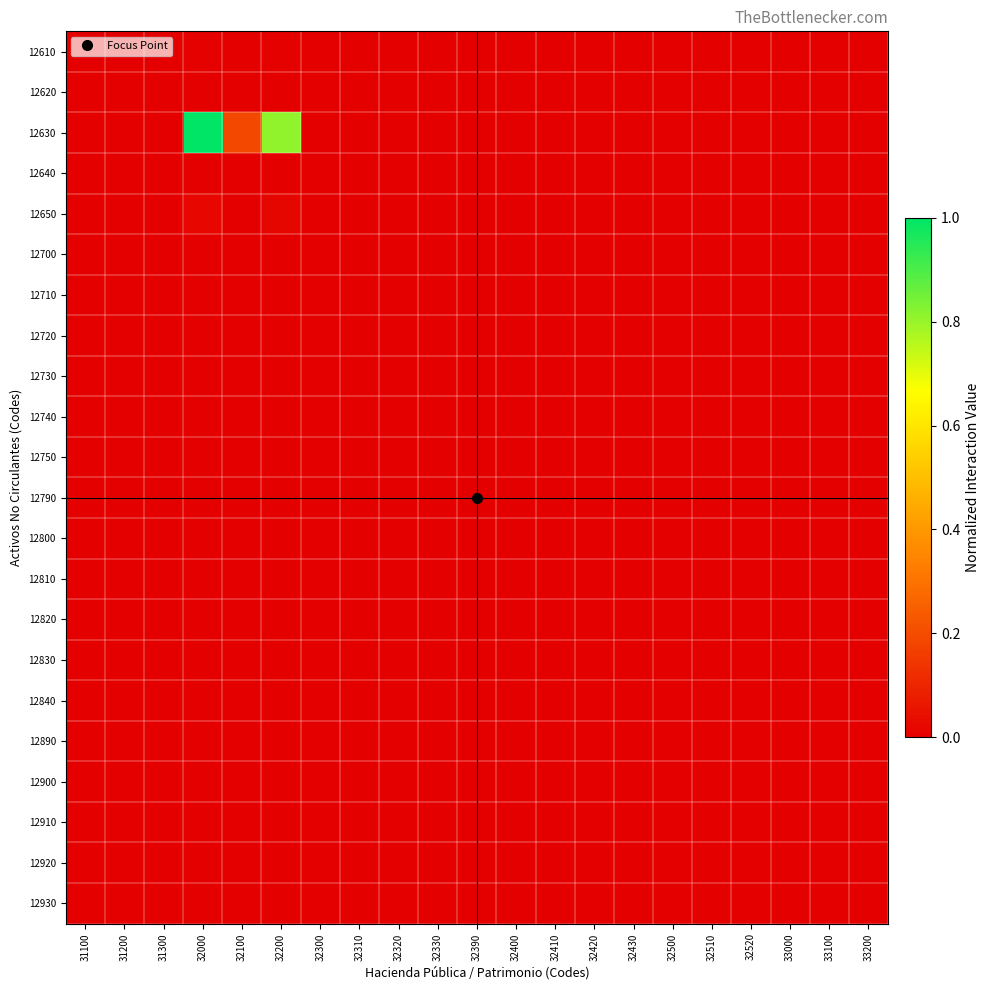

Which has a higher value, 32510 or 31200?

32510